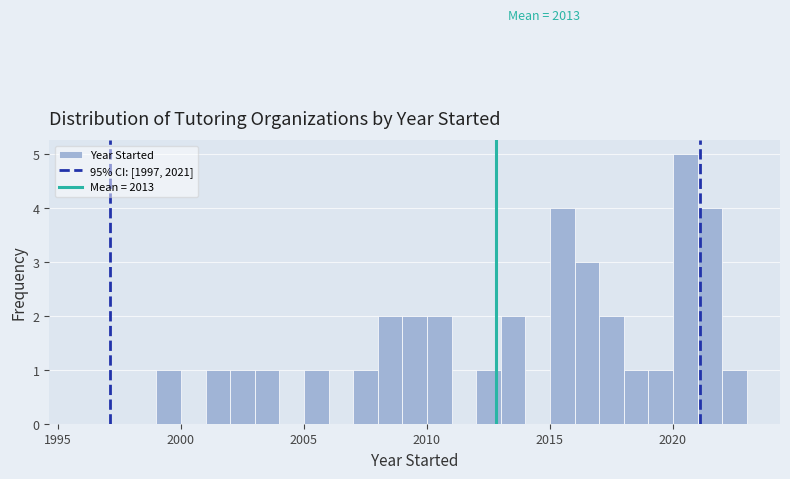

Around what value on the x-axis is the tallest bar? Give the approximate position of its centre, as read against the axis.

2020.5